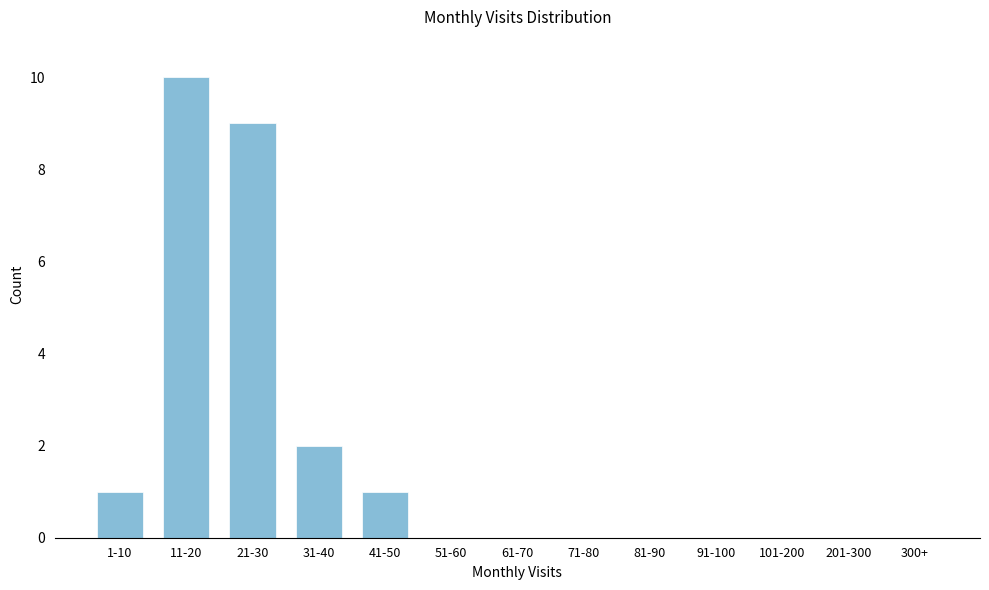

Reading left to right, list all the values displayed in this chart.

1-10=1	11-20=10	21-30=9	31-40=2	41-50=1	51-60=0	61-70=0	71-80=0	81-90=0	91-100=0	101-200=0	201-300=0	300+=0